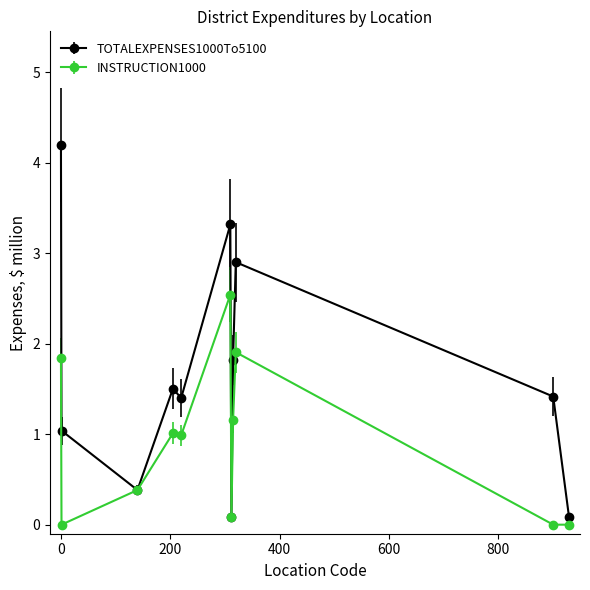

What are all the series names shown in the legend?

TOTALEXPENSES1000To5100, INSTRUCTION1000